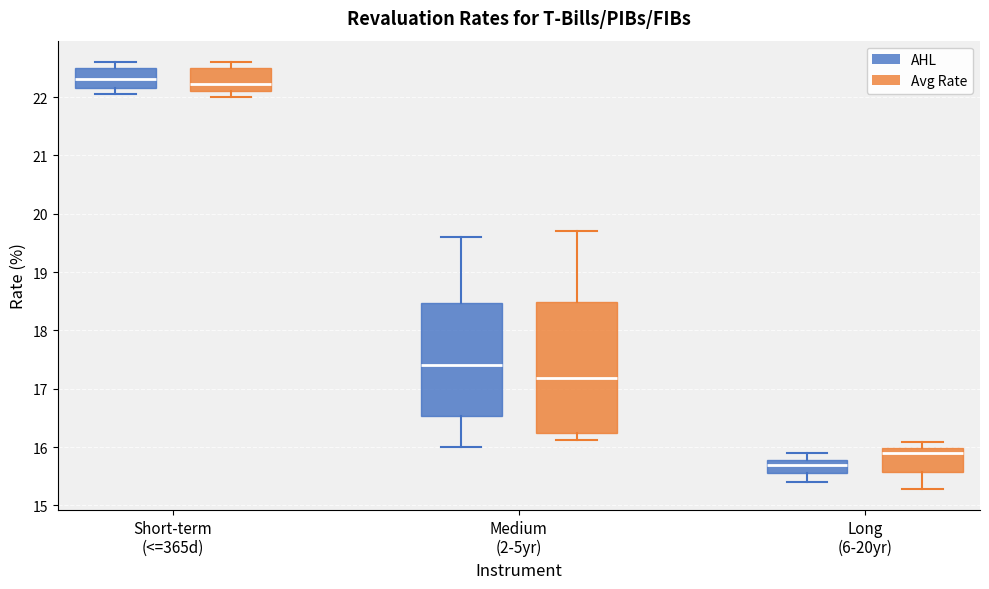

Where is the upper edge of the box for Long (6-20yr) (Avg Rate) on the y-axis? The values are not printed on the chart, so give them approximately, as read against the axis.

16.0